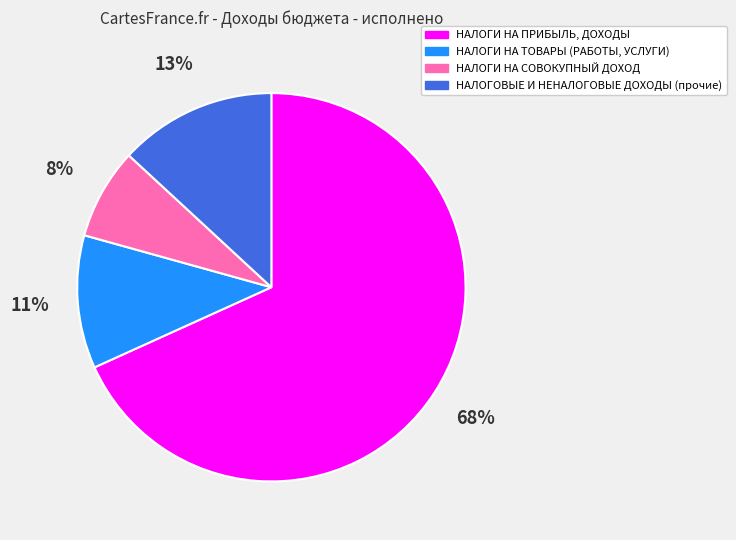

To the nearest percent, what is the combined percentage of НАЛОГОВЫЕ И НЕНАЛОГОВЫЕ ДОХОДЫ (прочие) and НАЛОГИ НА ПРИБЫЛЬ, ДОХОДЫ?

81%